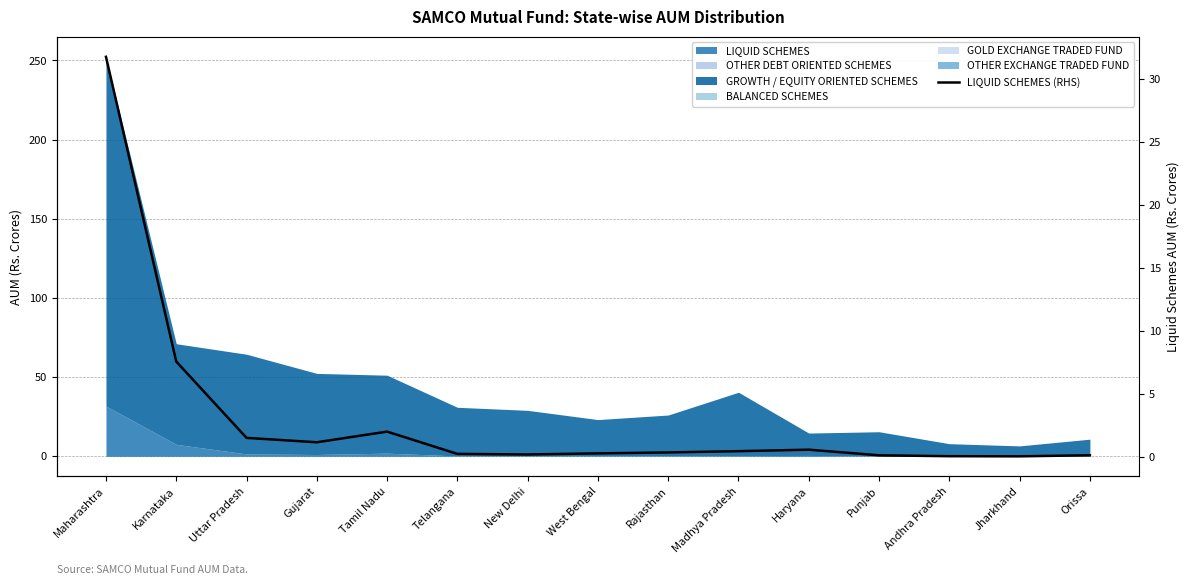

Count the number of categories in the chart.

15